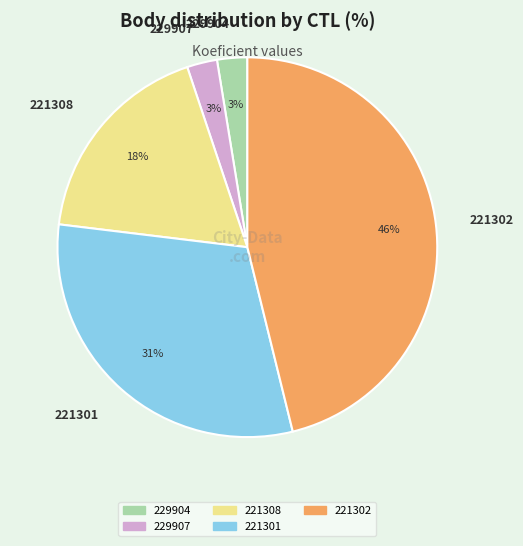

To the nearest percent, what portion does 221301 represent?

31%